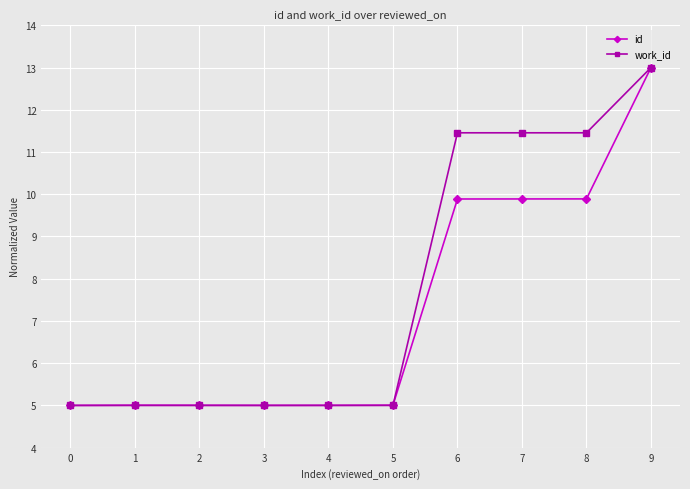

What is the total value across all series at 1?

10.0